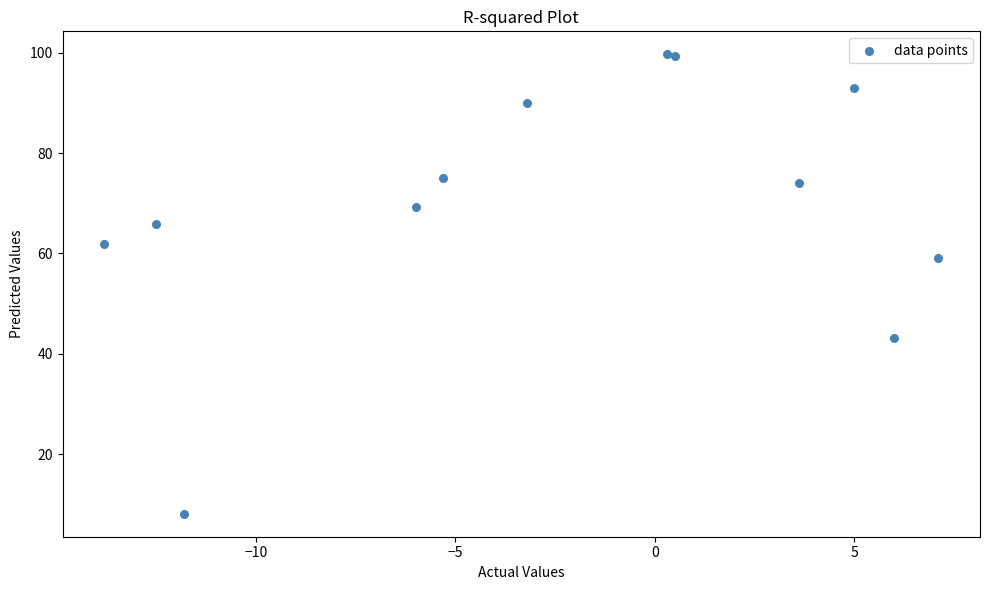

What Y value in the scatter plot is closest to 53?

59.0